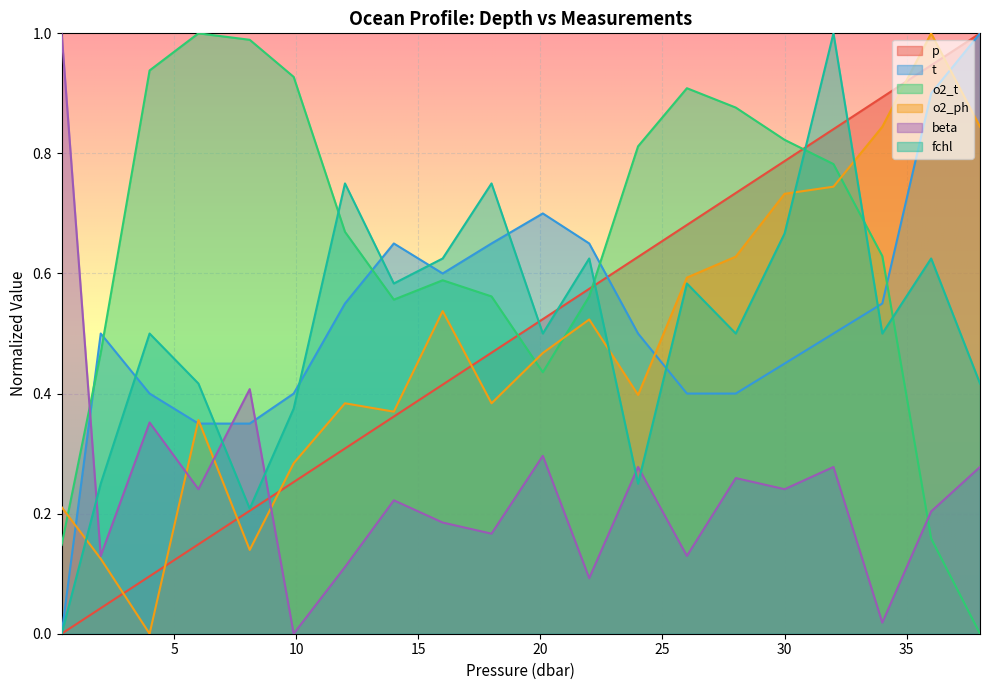

What is the label of the 3rd point from the right?

34.0